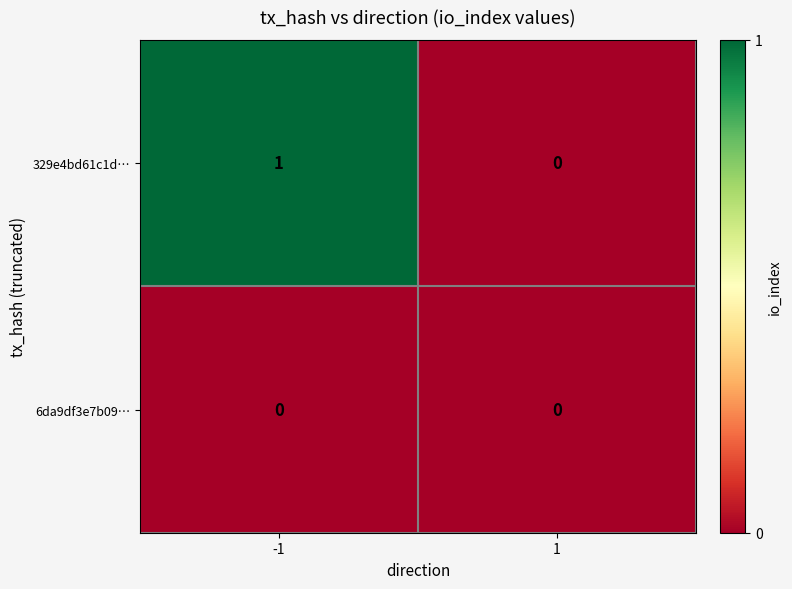

Which series has the largest range (max minus min)?

329e4bd61c1d…